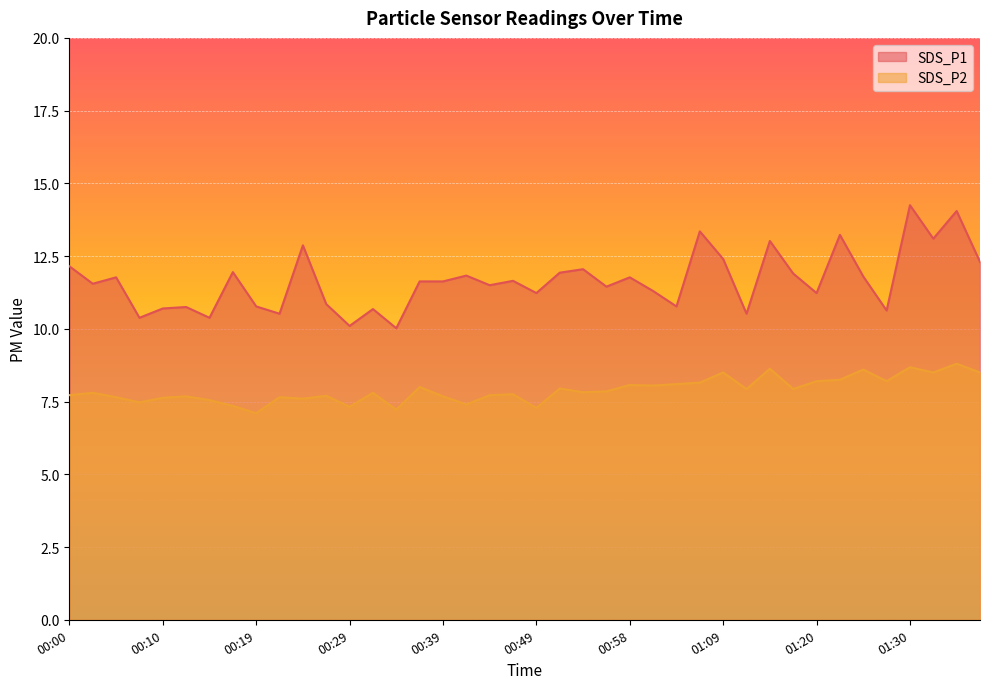

What is the difference between the highest and lowest values at 01:04?

2.7